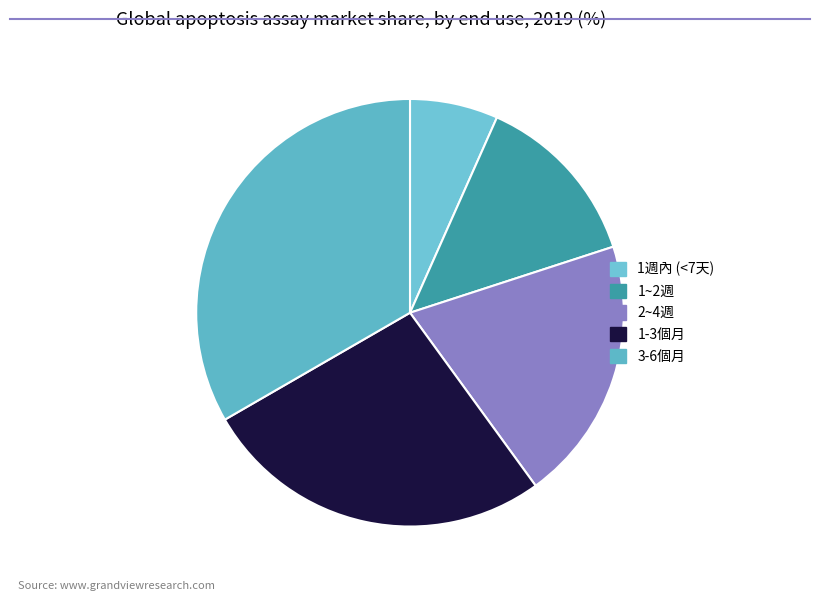

Which slice is the largest?

3-6個月